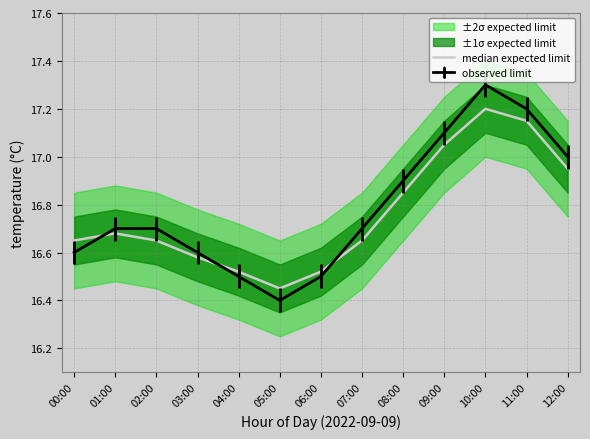

The value of observed limit at 12:00 is 17.0. True or false?

True